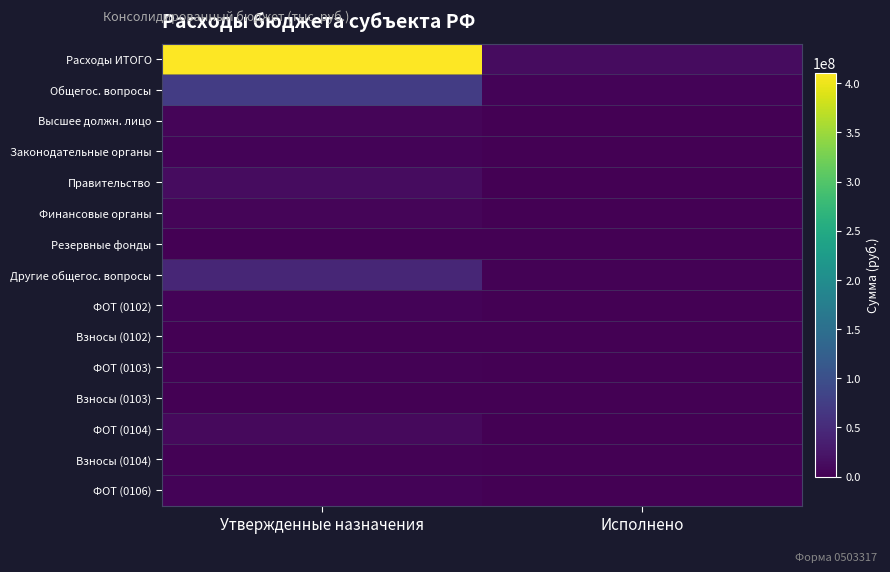

Rank the series by their maximum value, from lowest to highest.

Резервные фонды, Взносы (0103), Взносы (0102), Взносы (0104), ФОТ (0103), Законодательные органы, ФОТ (0102), ФОТ (0106), Высшее должн. лицо, Финансовые органы, ФОТ (0104), Правительство, Другие общегос. вопросы, Общегос. вопросы, Расходы ИТОГО